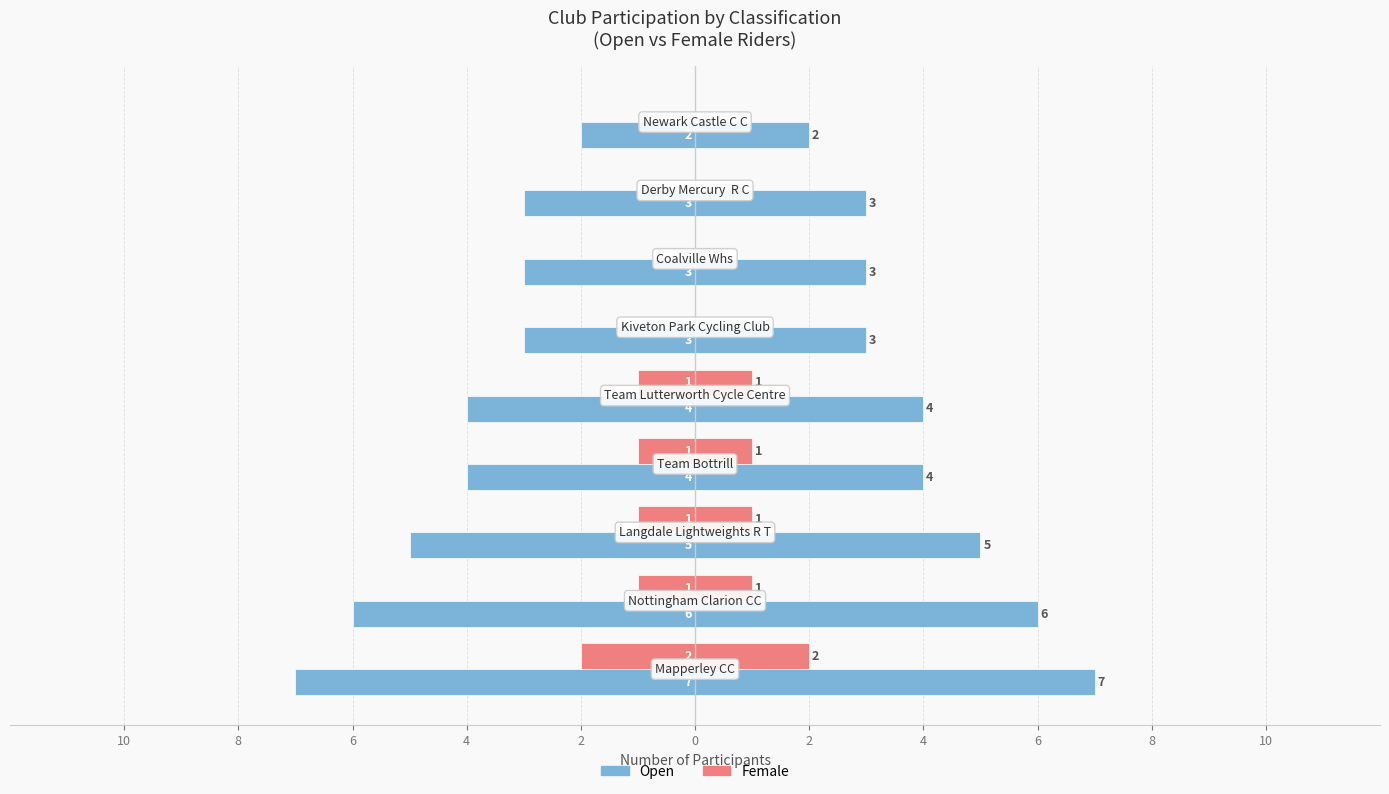

How many data points does each series have?

9